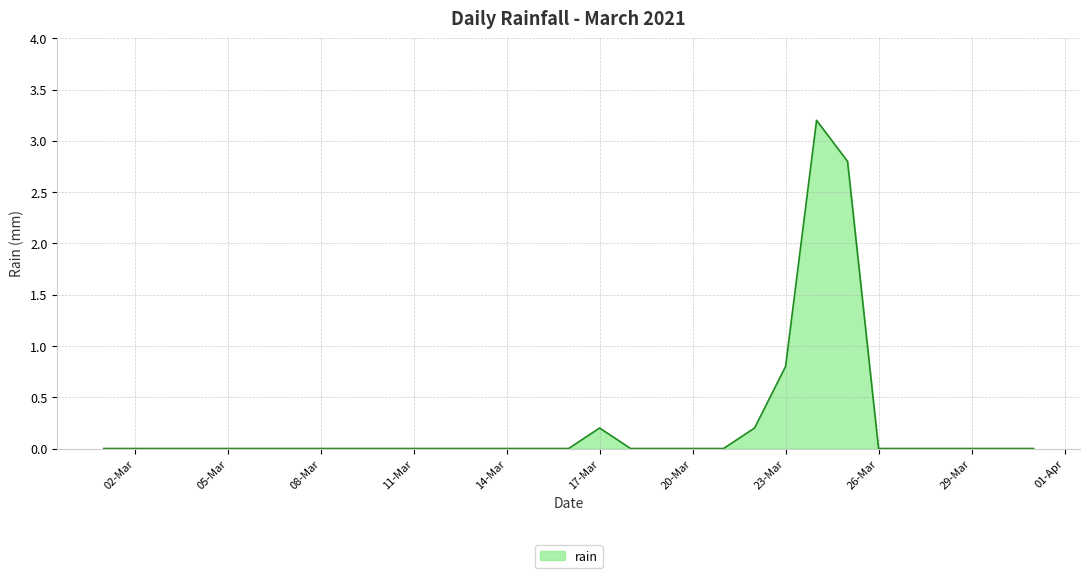

What is the difference between the maximum and minimum values?

3.2